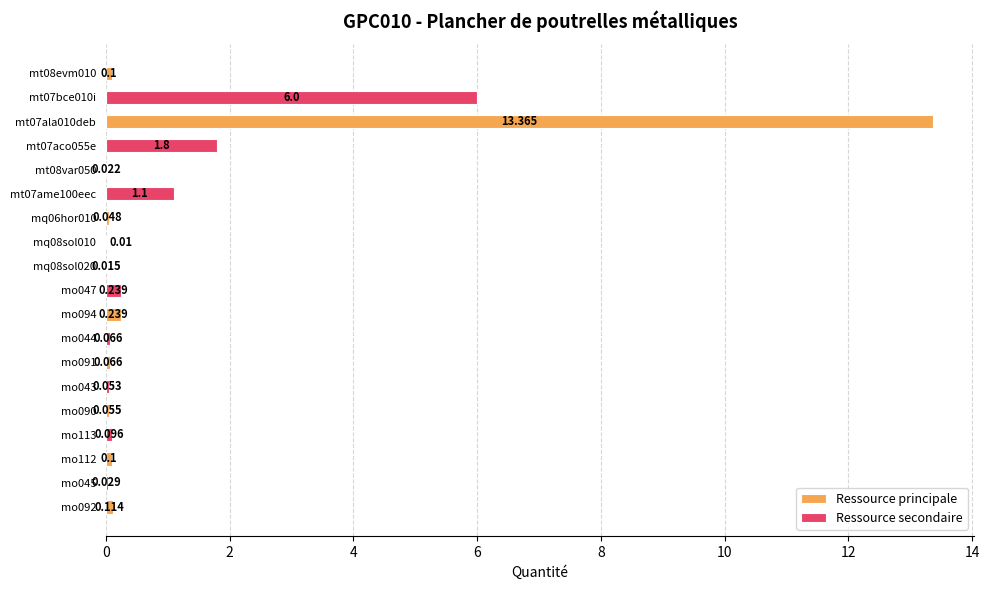

Is it true that the value at mq08sol020 is 0.0?

False